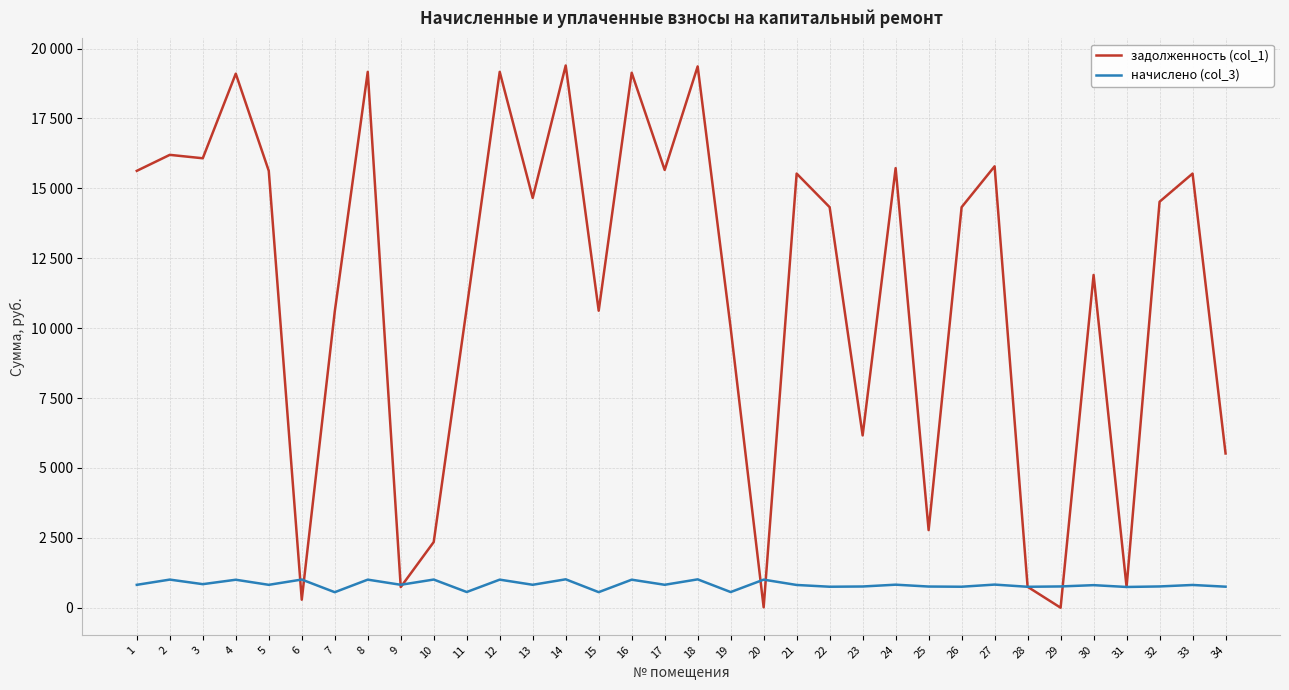

At how many categories does at least one series exceed 10453?

23